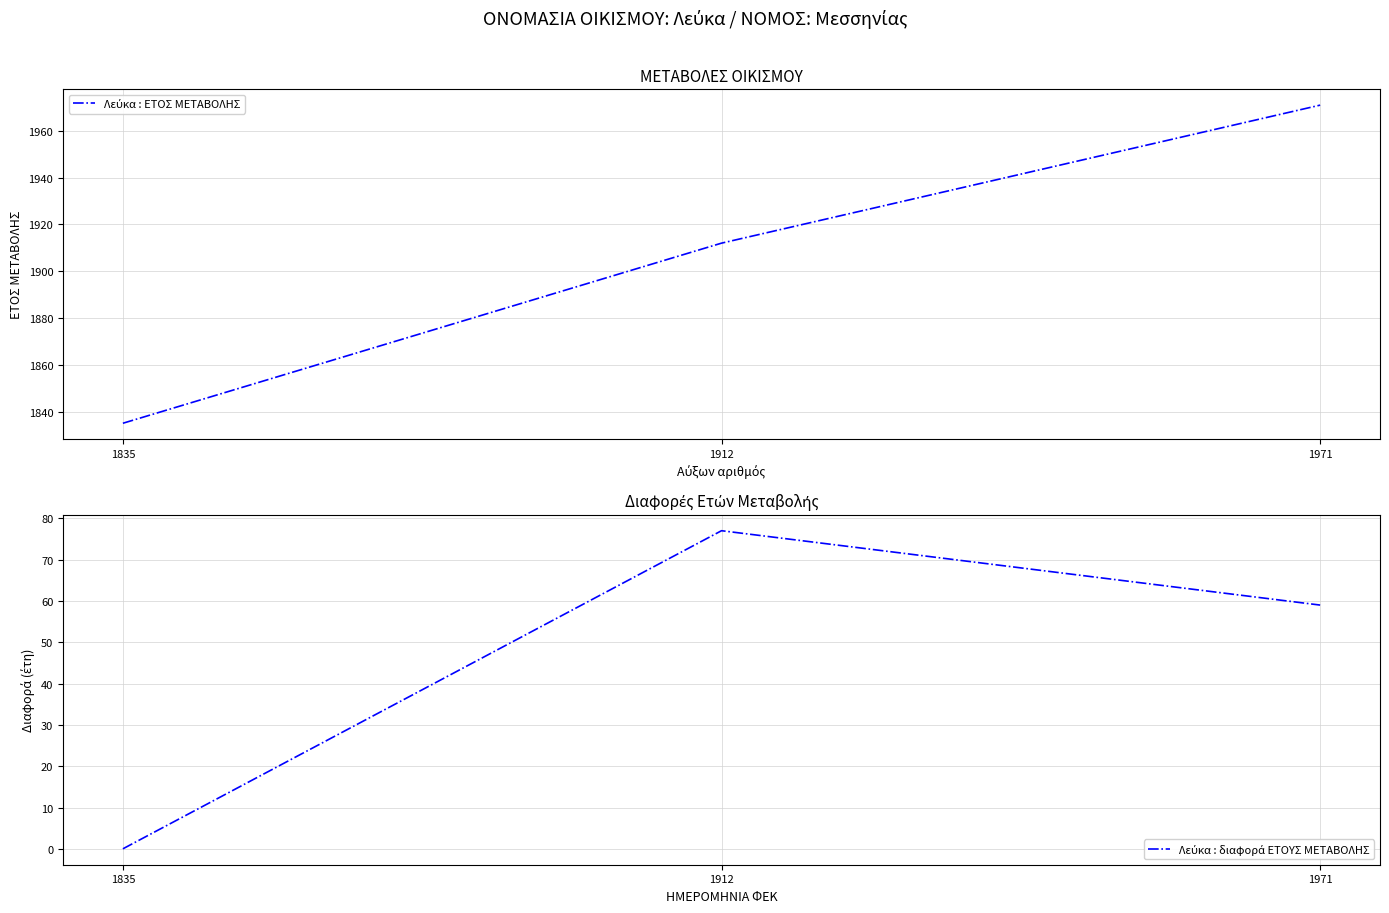

At which category is the sum across all series the highest?

1971